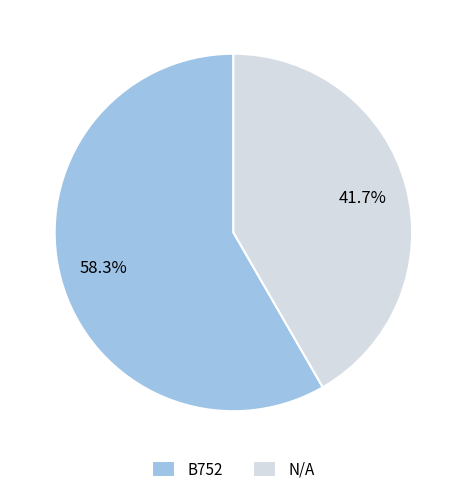

What percentage do B752 and N/A together represent?

100.0%